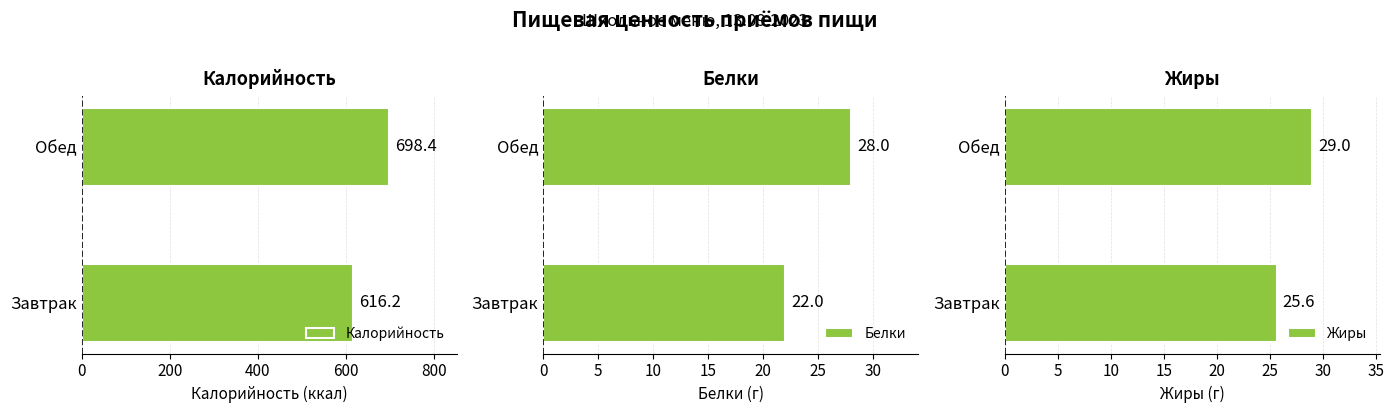

The value of Белки at Обед is 49.4. True or false?

False